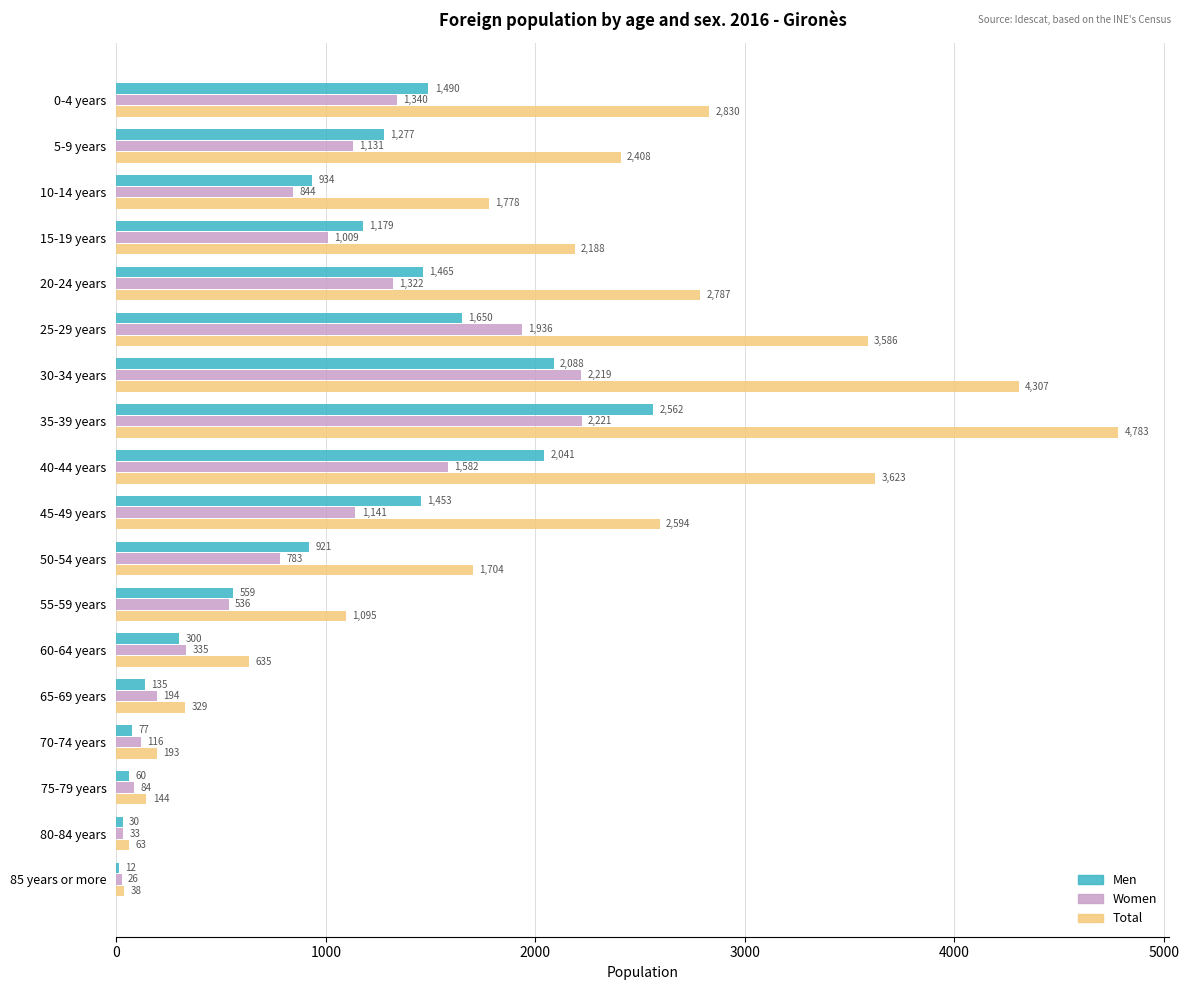

How many distinct data groups are displayed?

3